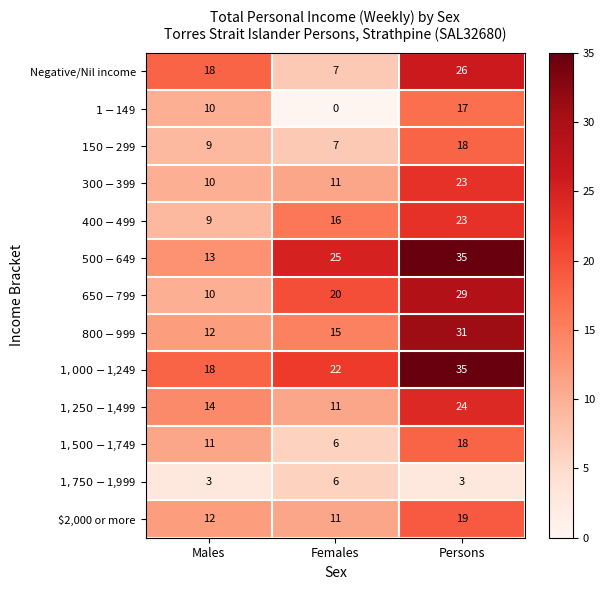

At which category does the chart reach its minimum across all series?

Females